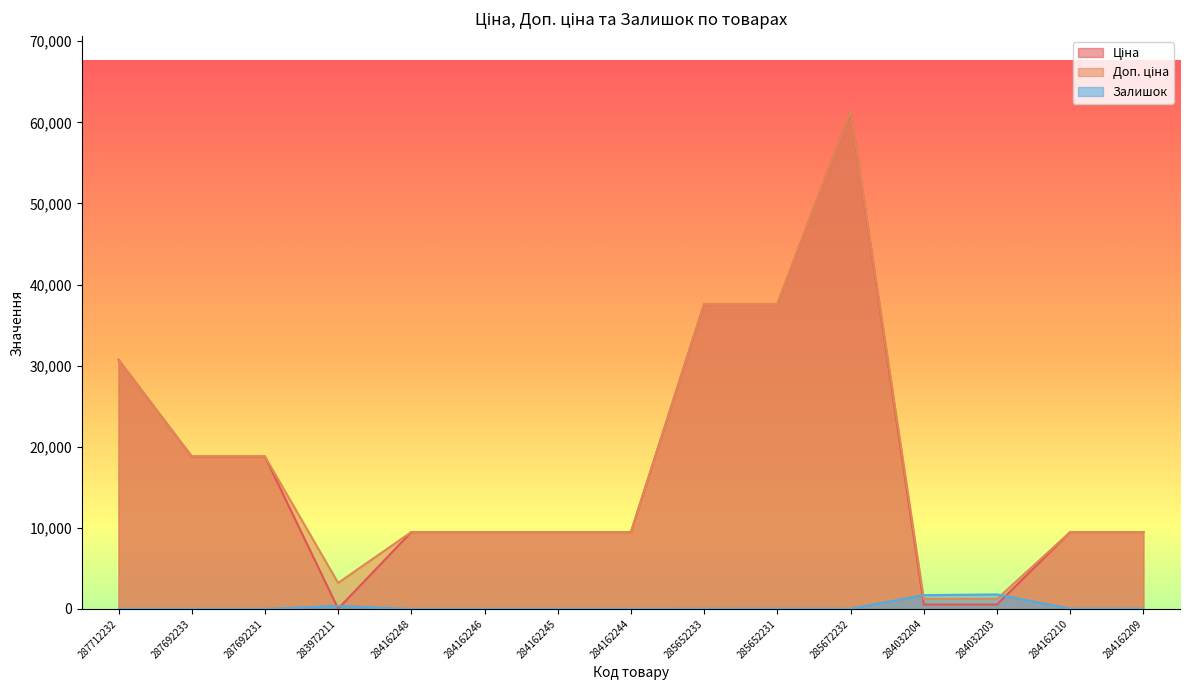

What is the difference between the maximum and minimum values in the Доп. ціна series?

60198.9